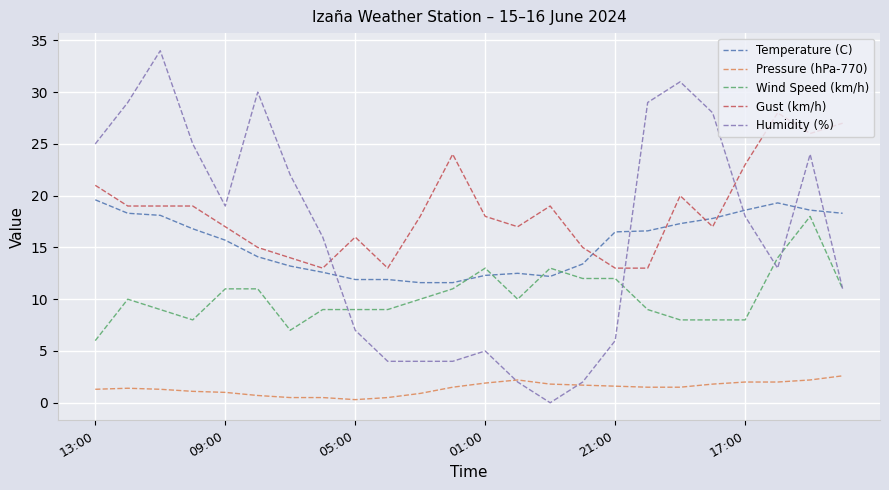

Which series has the widest spread of values?

Humidity (%)